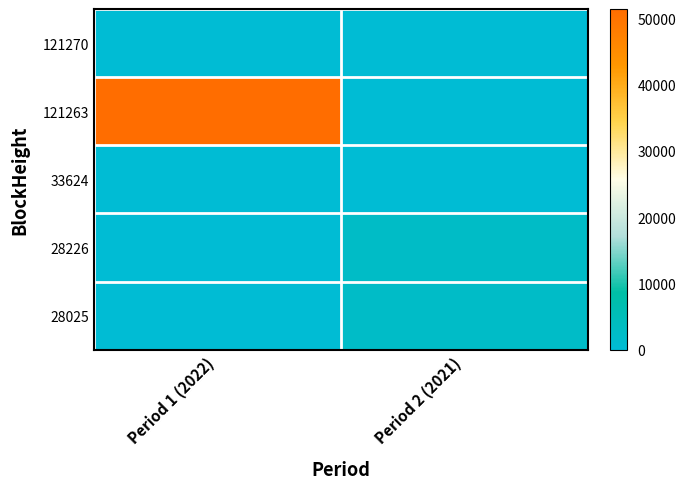

Rank the series at Period 1 (2022) from lowest to highest value.

33624, 28226, 28025, 121270, 121263